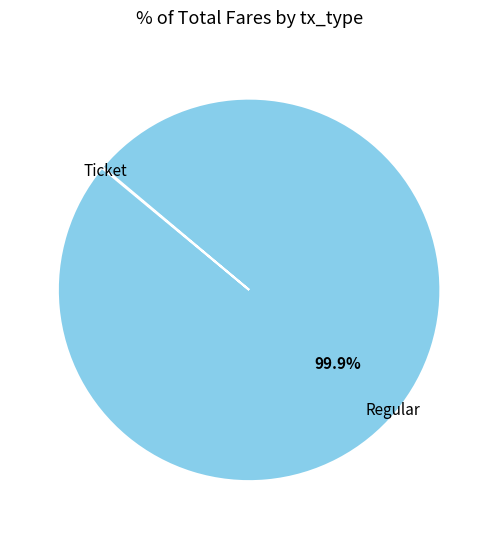

Does any single category account for the majority?

Yes